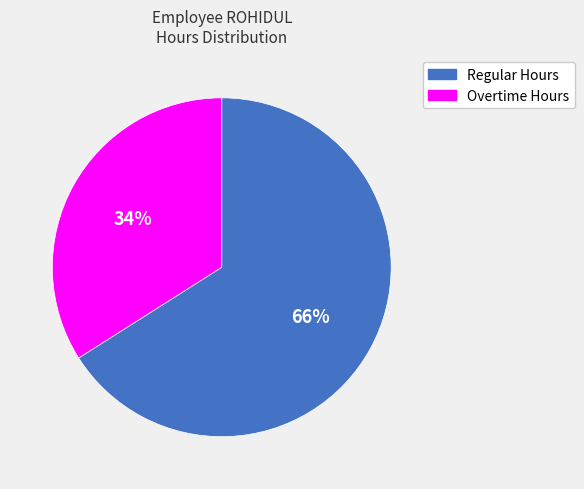

To the nearest percent, what is the difference between the largest and smallest slice percentages?

32%